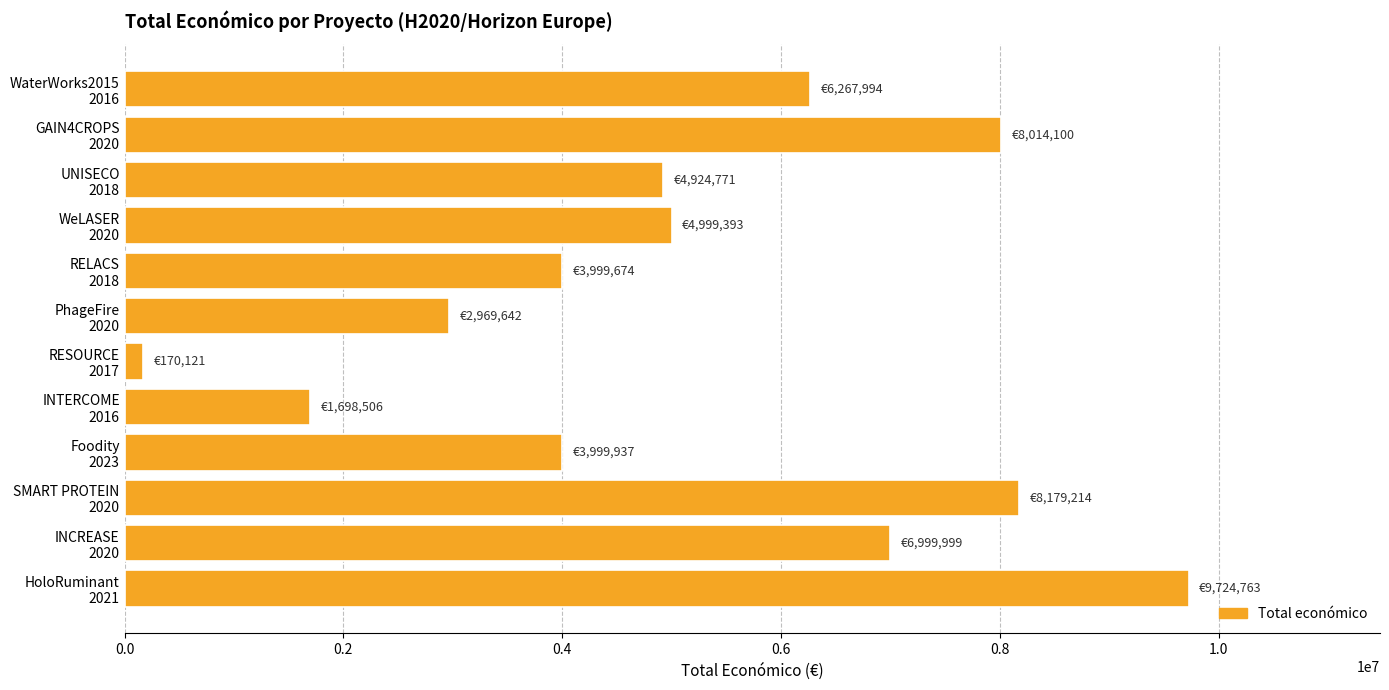

What is the value of the 8th bar from the top?

1698506